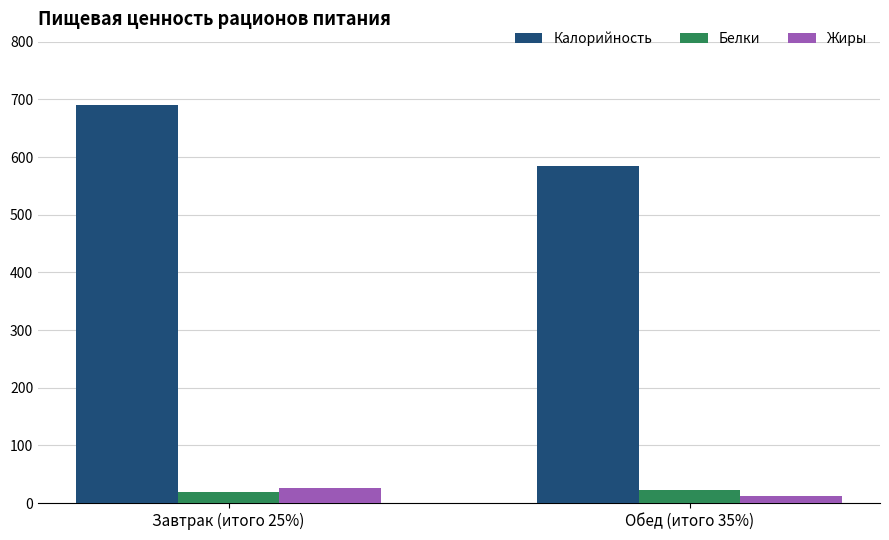

What position from the right is Завтрак (итого 25%)?

2